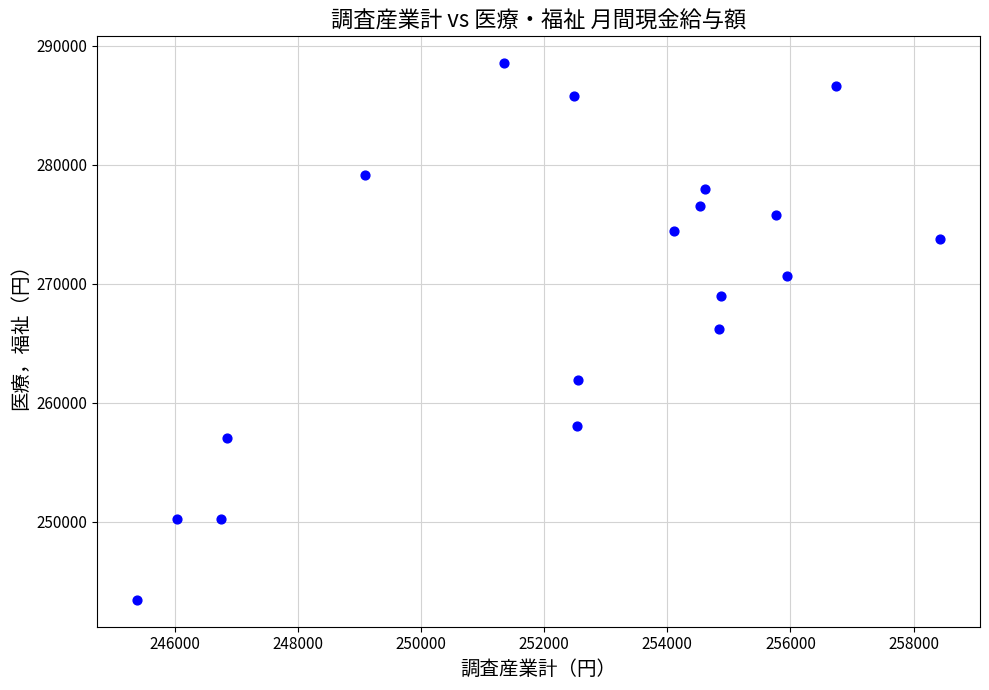

What is the range of X values (max minus min)?

13032